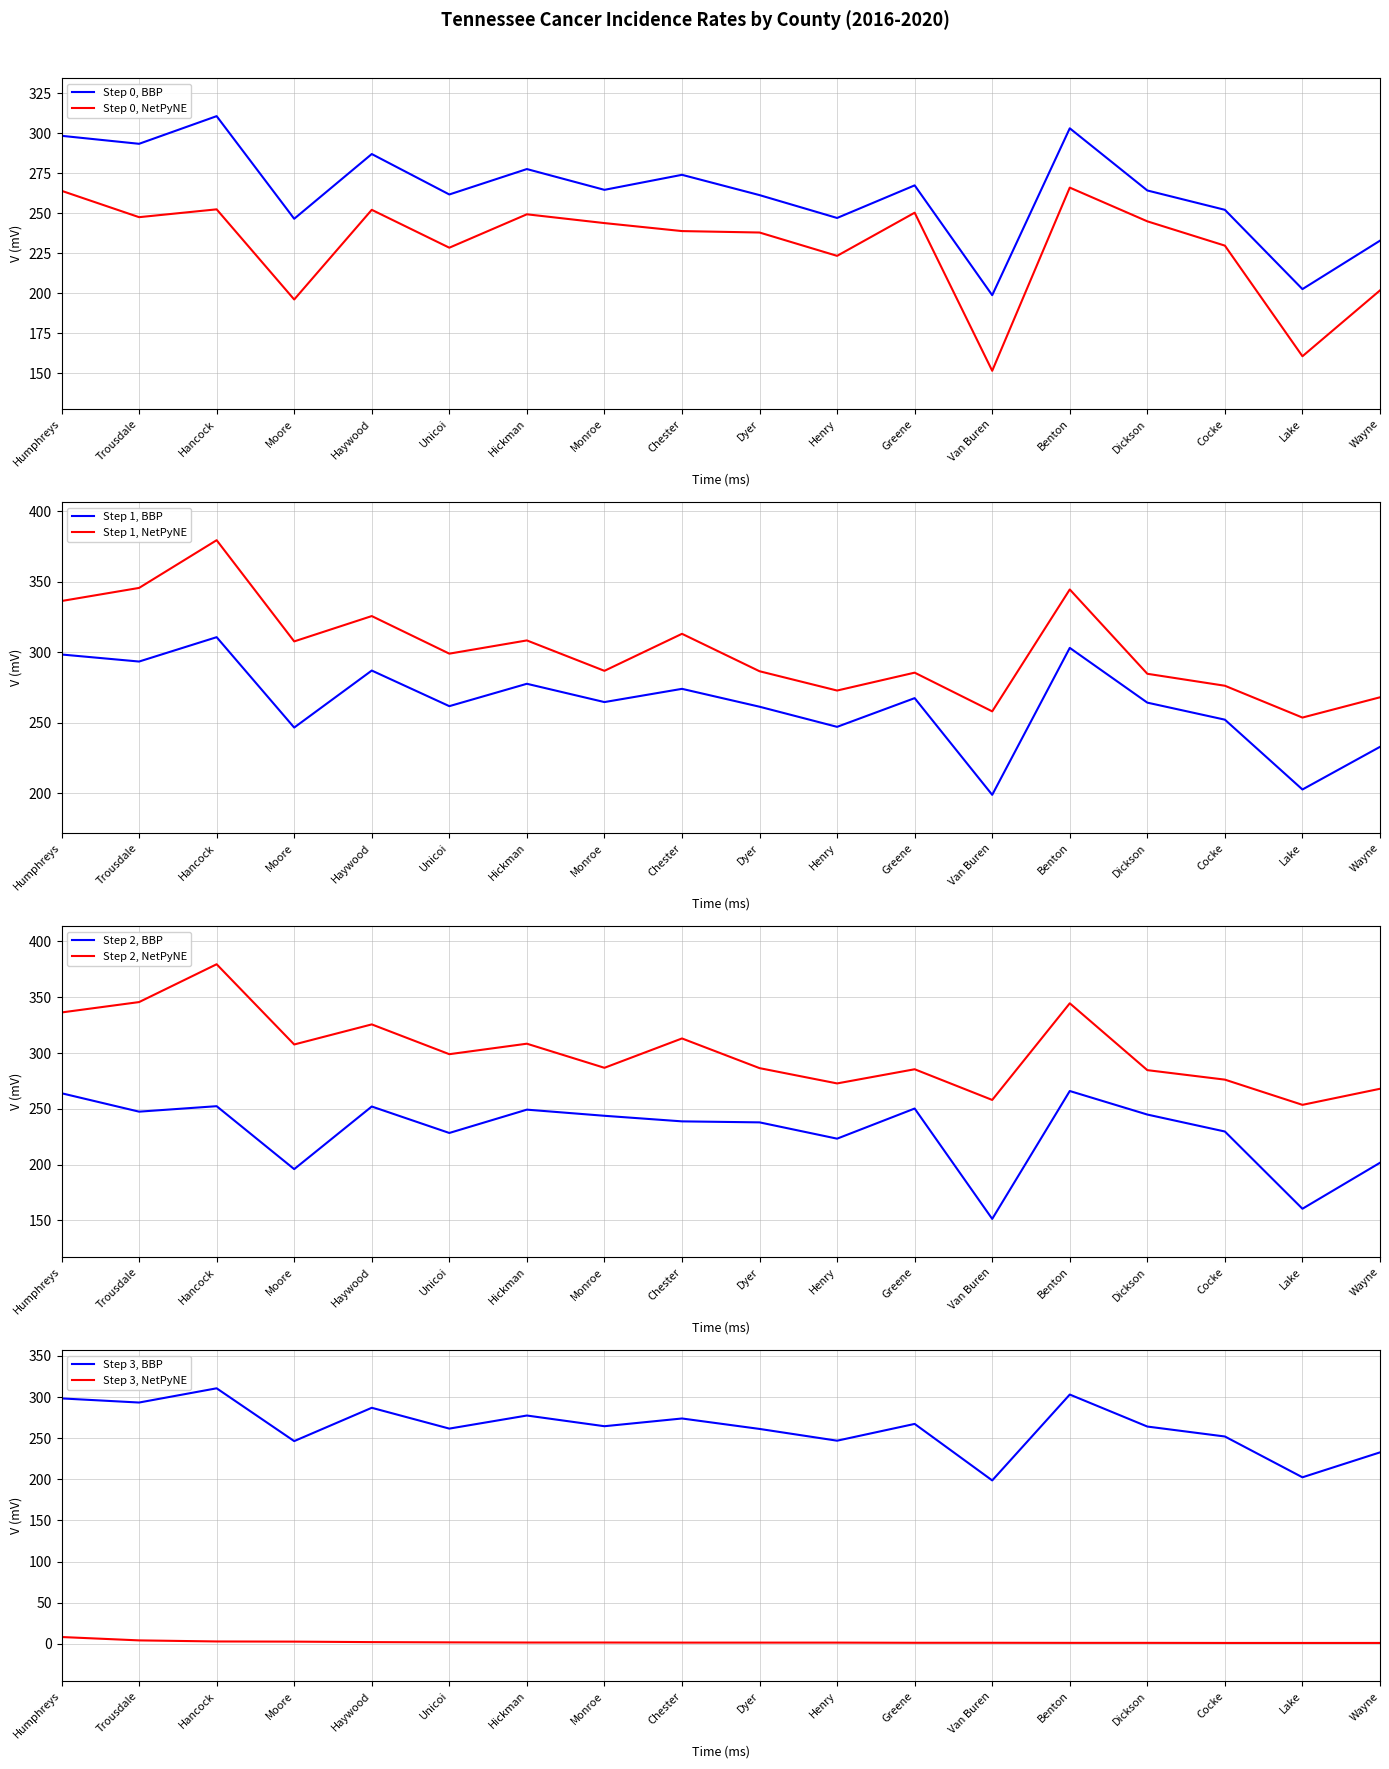

Which series has the largest range (max minus min)?

Upper 95% CI